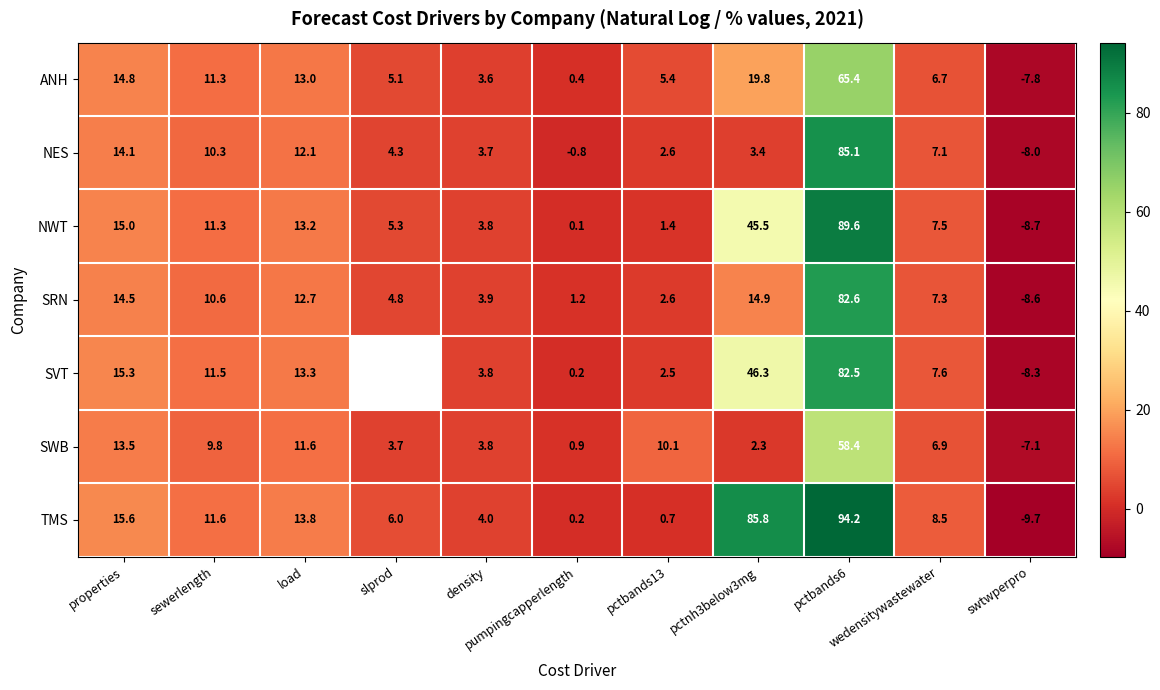

What is the total value across all series at sewerlength?

76.4